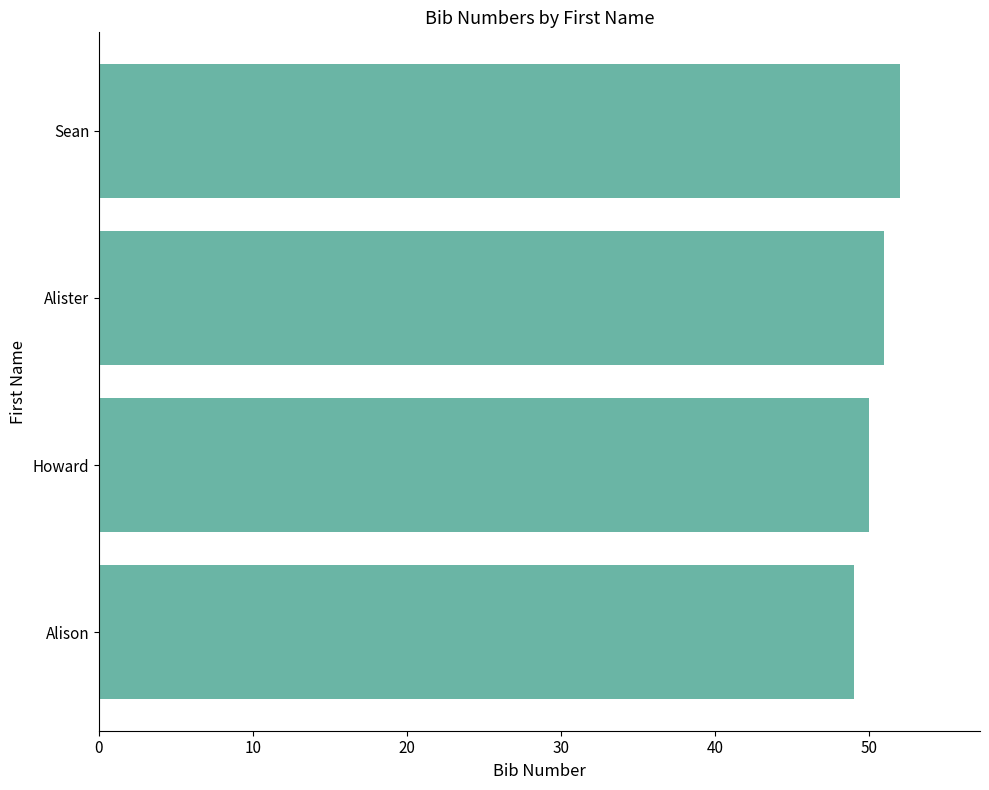

What is the sum of all values?

202